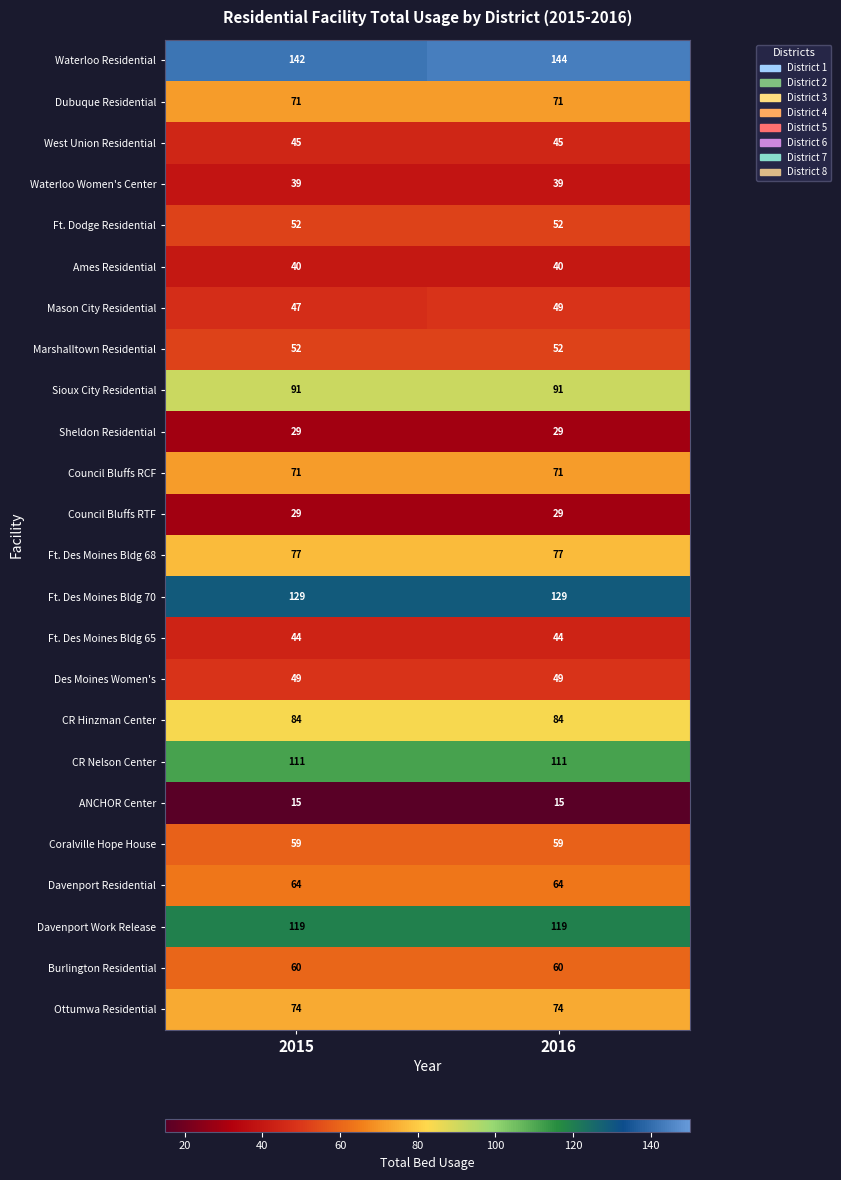

At which category does the chart reach its peak across all series?

2016